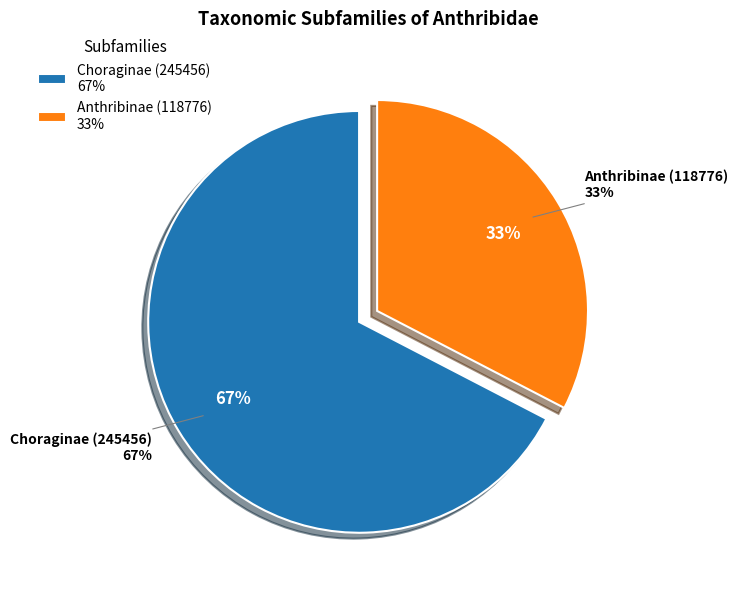

Which slice is the largest?

Choraginae (245456)